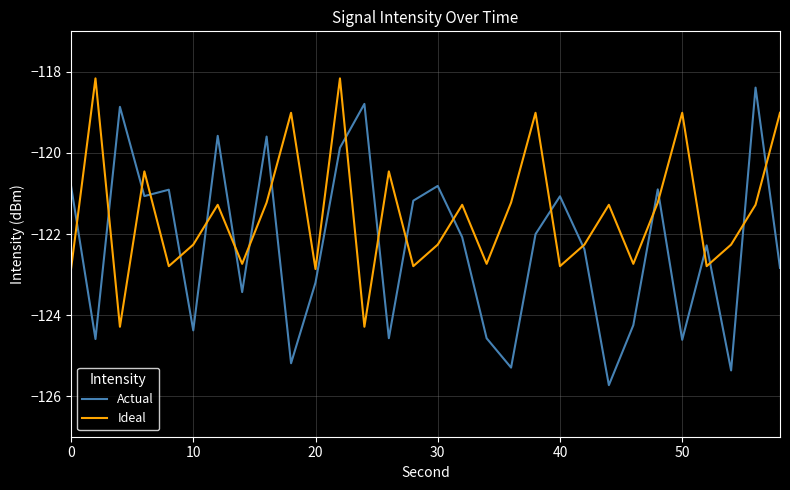

Which series has the largest total across all categories?

Ideal